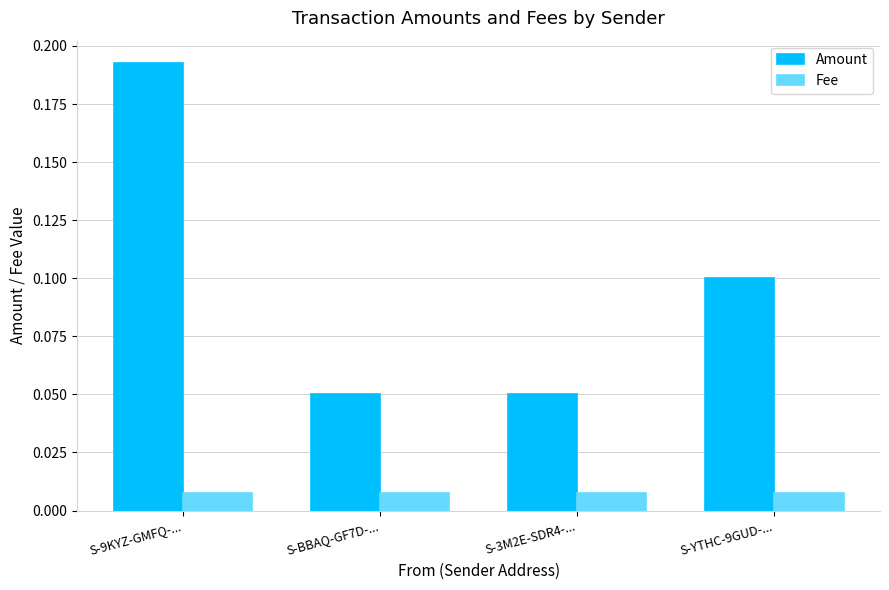

Count the Amount values in the range 0 to 1.

4